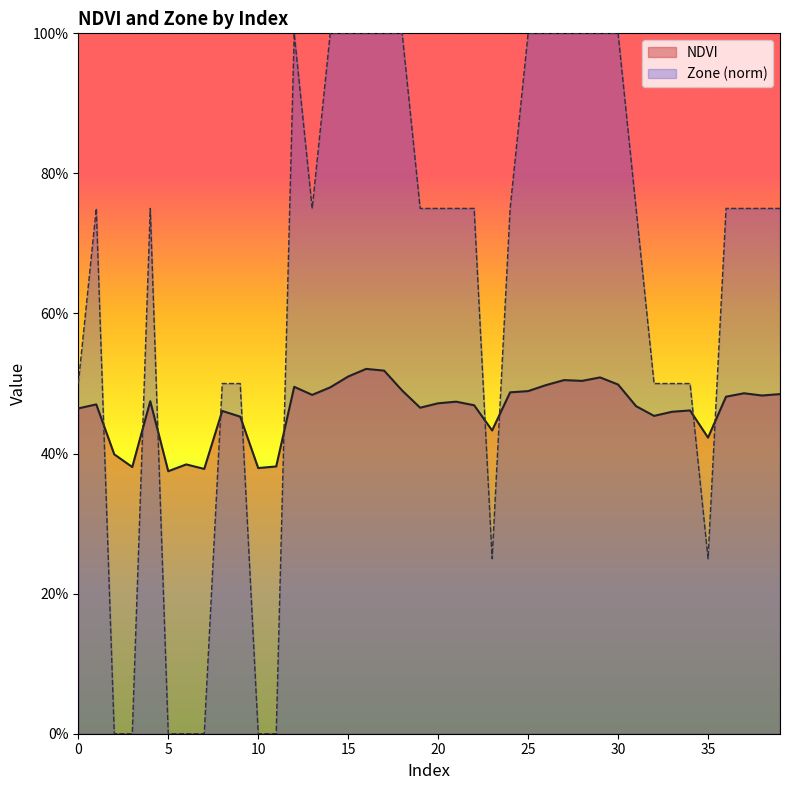

Rank the series by their average value, from highest to lowest.

Zone (norm), NDVI